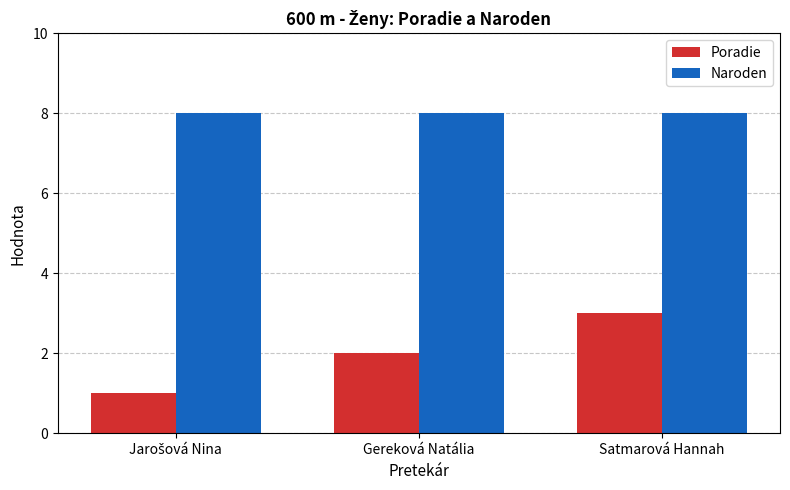

Where is Poradie nearest to the value 2?

Gereková Natália